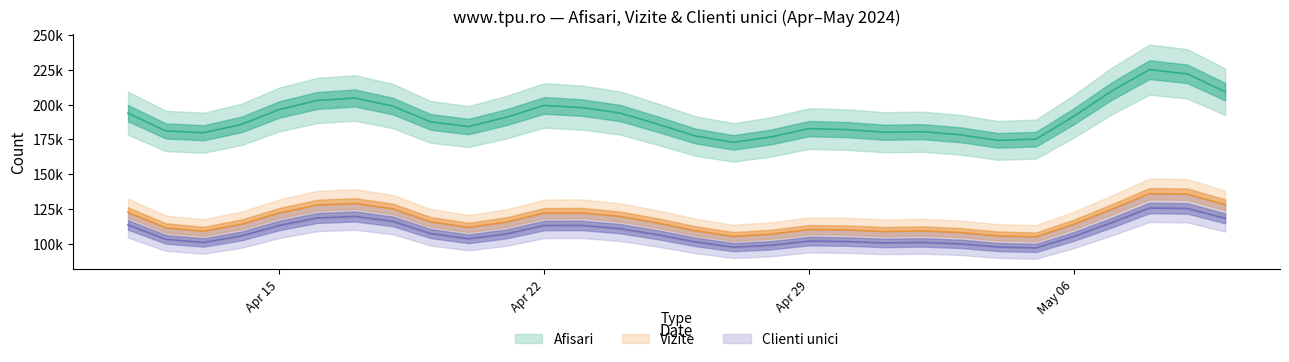

What is the highest value of the Afisari series?

232034